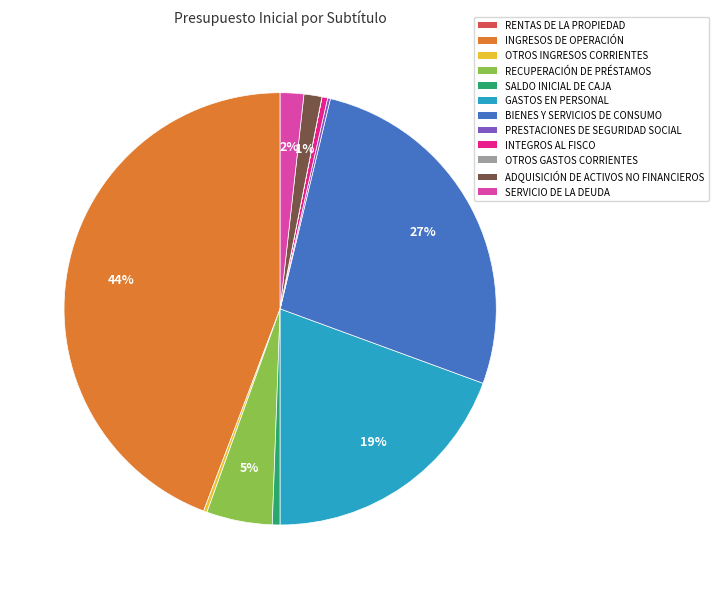

Is it true that ADQUISICIÓN DE ACTIVOS NO FINANCIEROS is 1% of the pie?

True